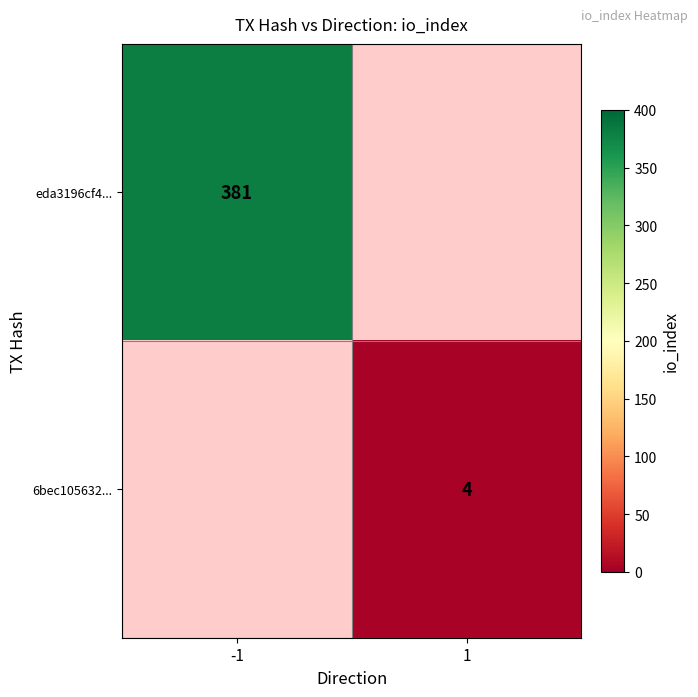

How many series are shown in this chart?

2